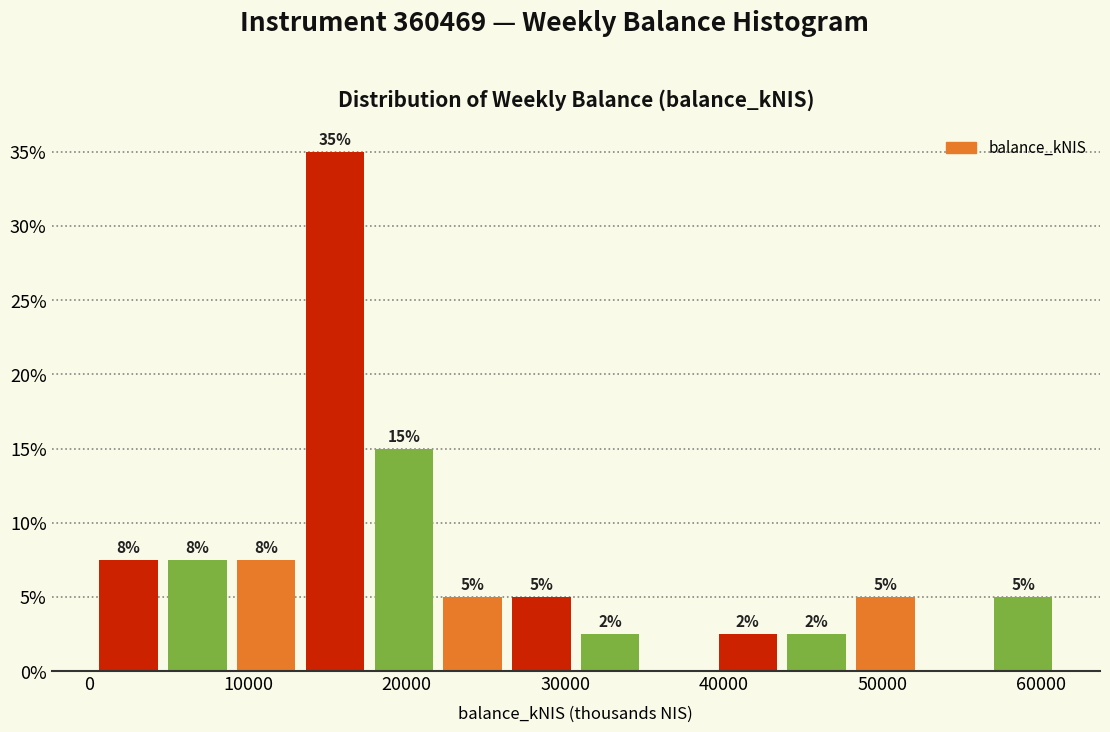

Which range on the x-axis has the tallest bar?

13000 to 18000